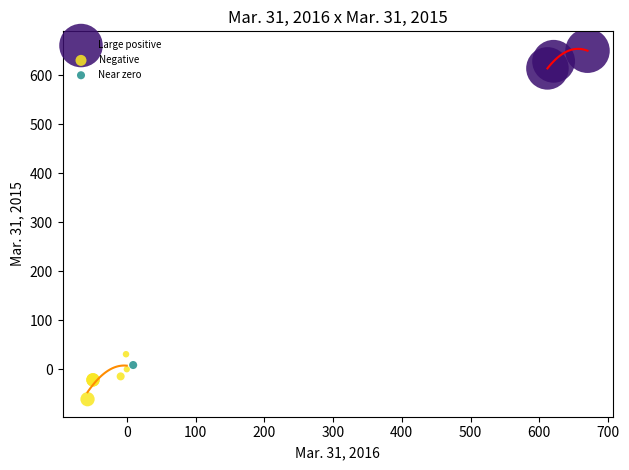

What are all the series names shown in the legend?

Large positive, Negative, Near zero